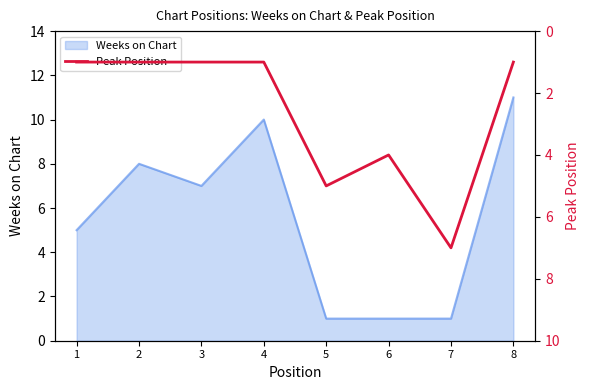

How many points are higher than both their immediate neighbors (excluding endpoints)?

2